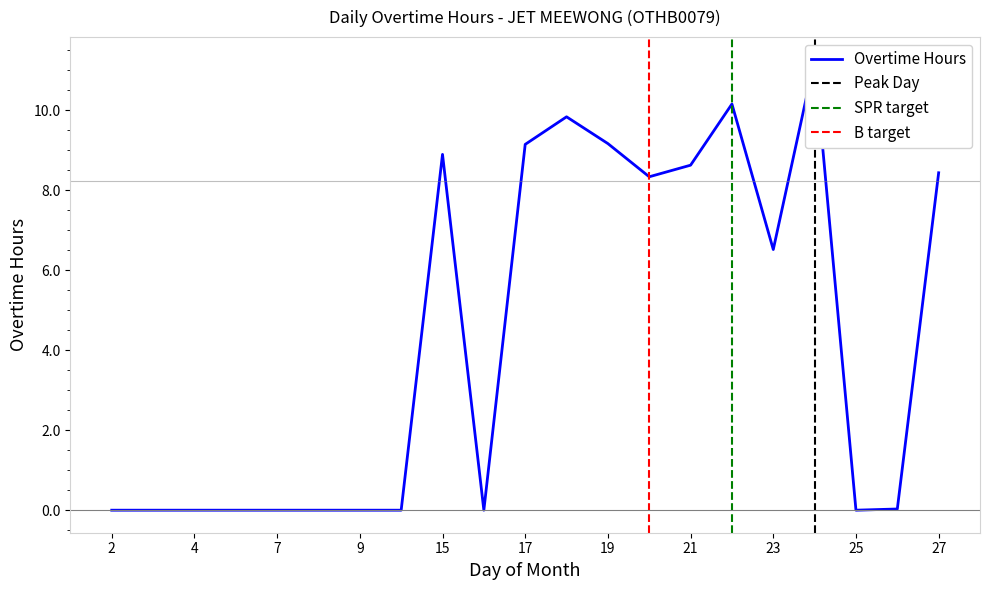

List the labels in order of value, largest first.

24, 22, 18, 19, 17, 15, 21, 27, 20, 23, 26, 2, 3, 4, 6, 7, 8, 9, 11, 16, 25